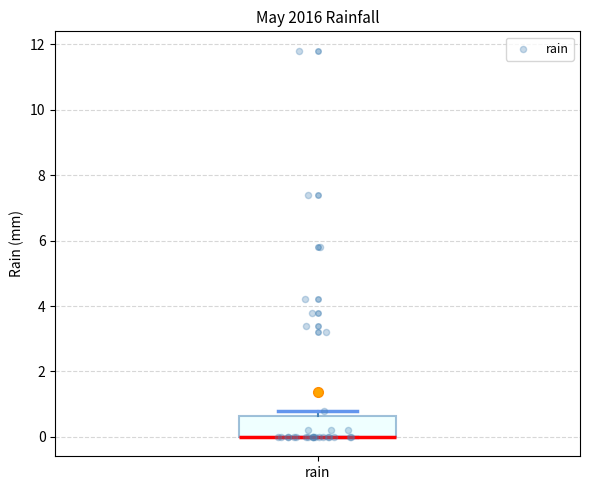

Read this box plot against the y-axis: the position of the median line, the range covered by the box, and the ends of both whiskers. The values are not printed on the chart, so give them approximately, as read against the axis.

median 0.0 (drawn on the box's lower edge), box 0.0 to 0.6, whiskers 0.0 to 0.8